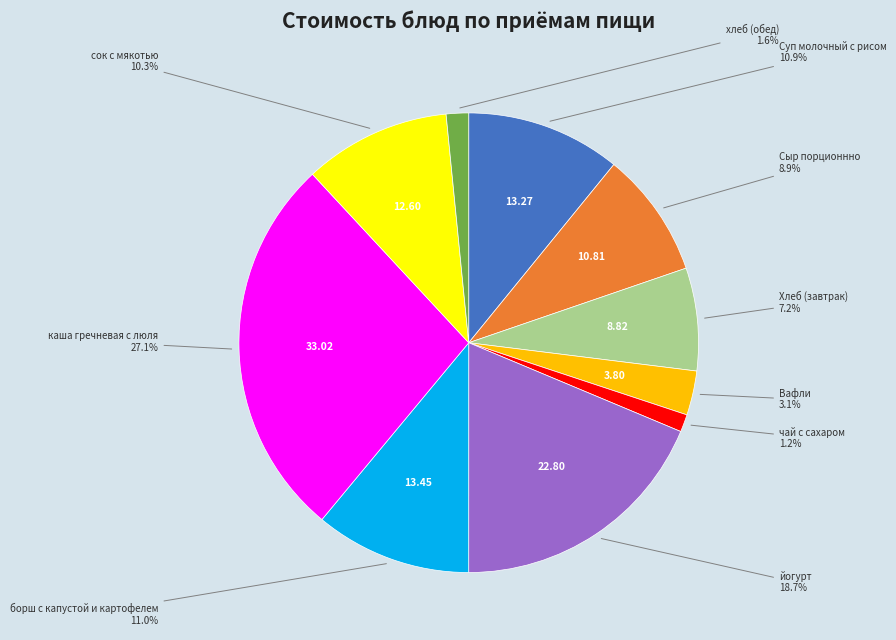

Does any single category account for the majority?

No